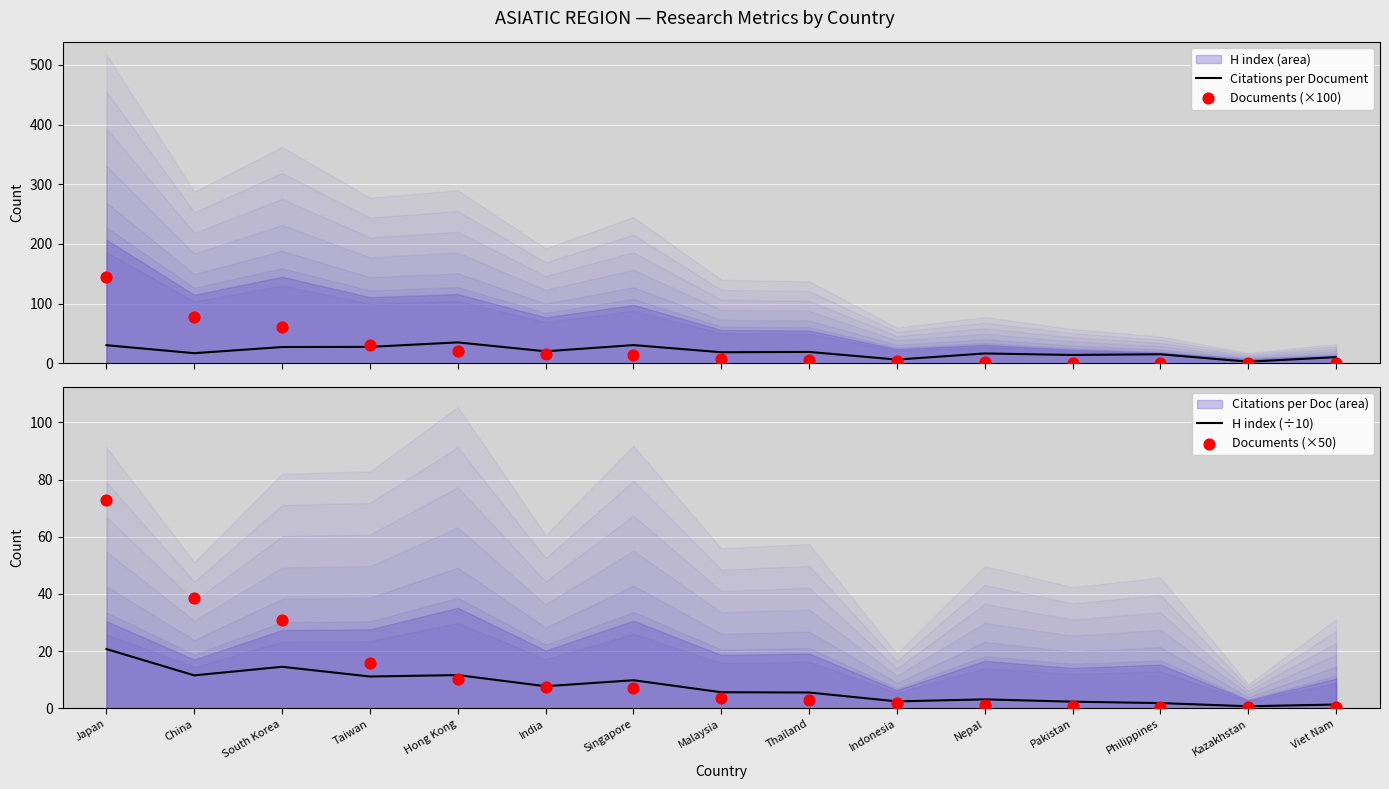

Which series contains the lowest Y value?

Documents (×50)